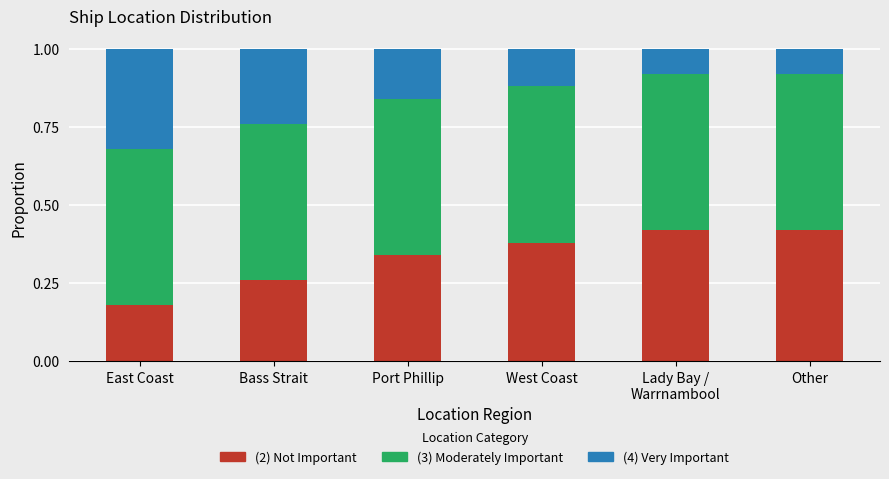

At which label does (2) Not Important reach its minimum?

East Coast